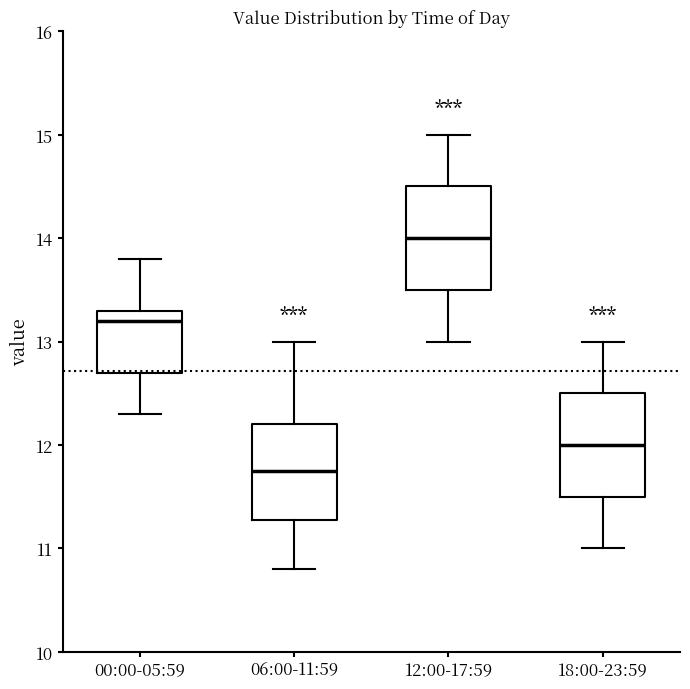

Where does the lower whisker of the box for 12:00-17:59 end on the y-axis? The values are not printed on the chart, so give them approximately, as read against the axis.

13.0